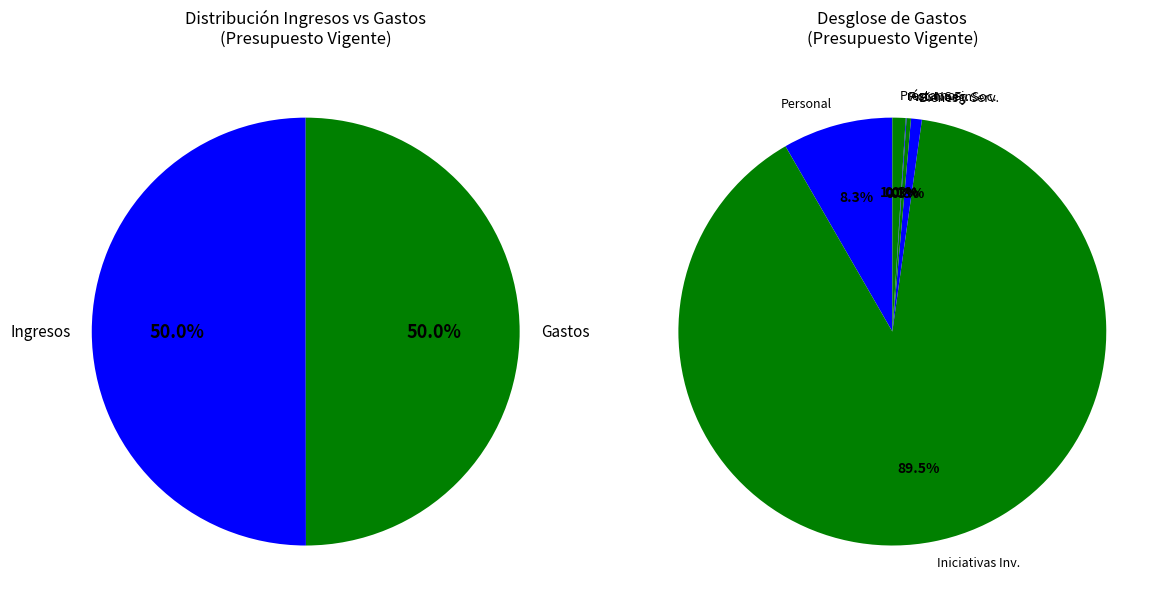

How many segments does this pie chart have?

9